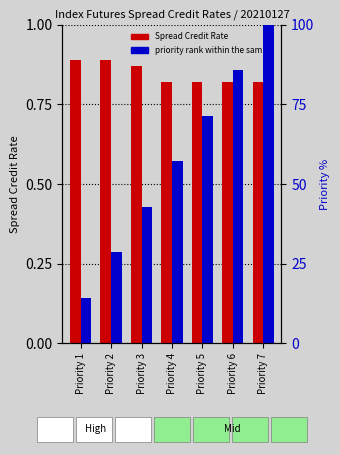

Does the chart contain stacked bars?

No